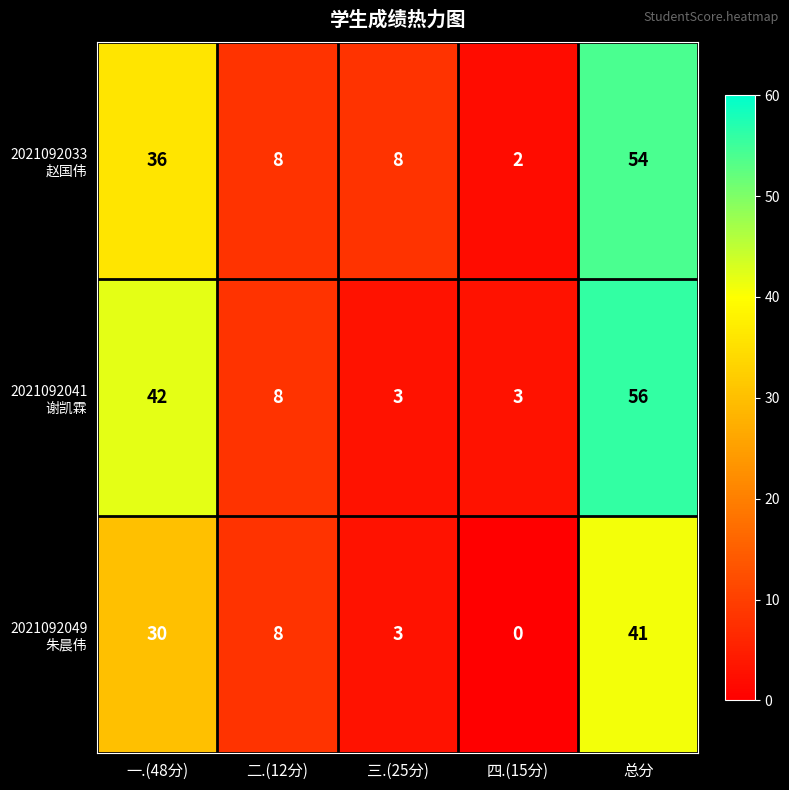

At which category is the sum across all series the highest?

总分